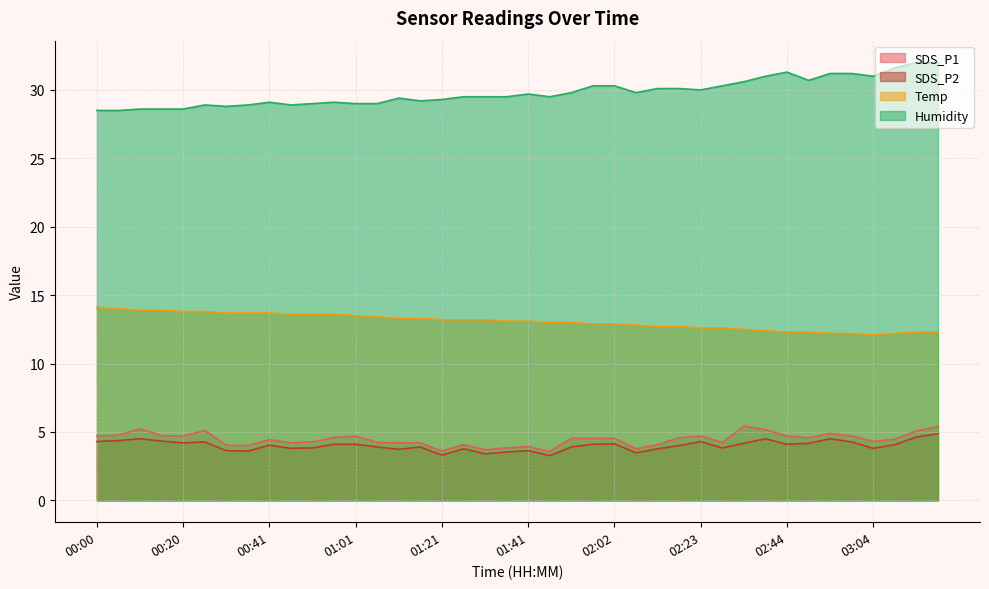

What is the label of the 16th point from the left?

01:16